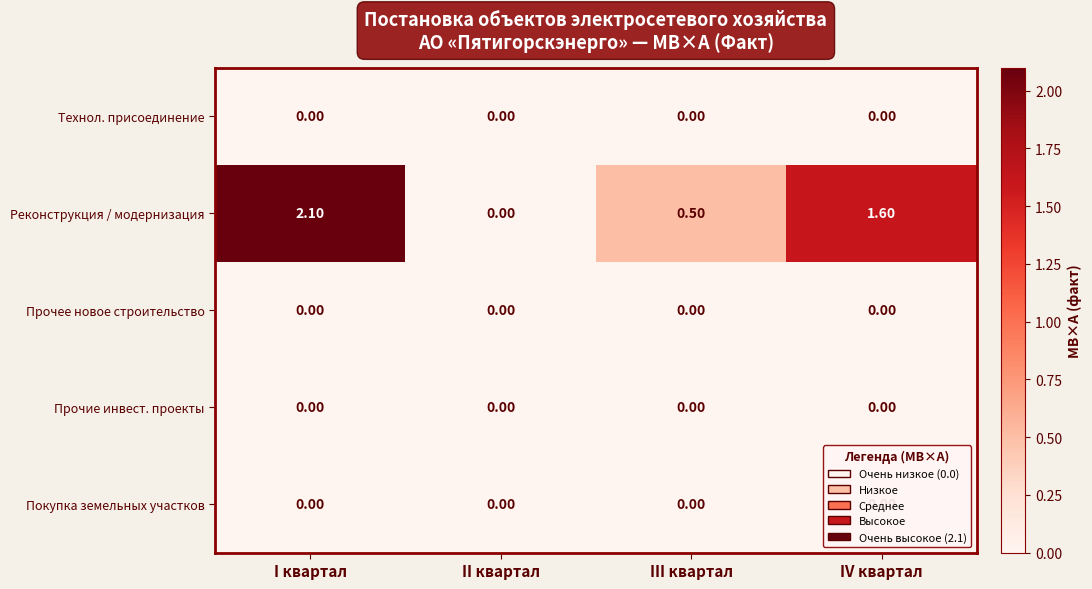

Where does the Реконструкция / модернизация series first go above 1?

I квартал